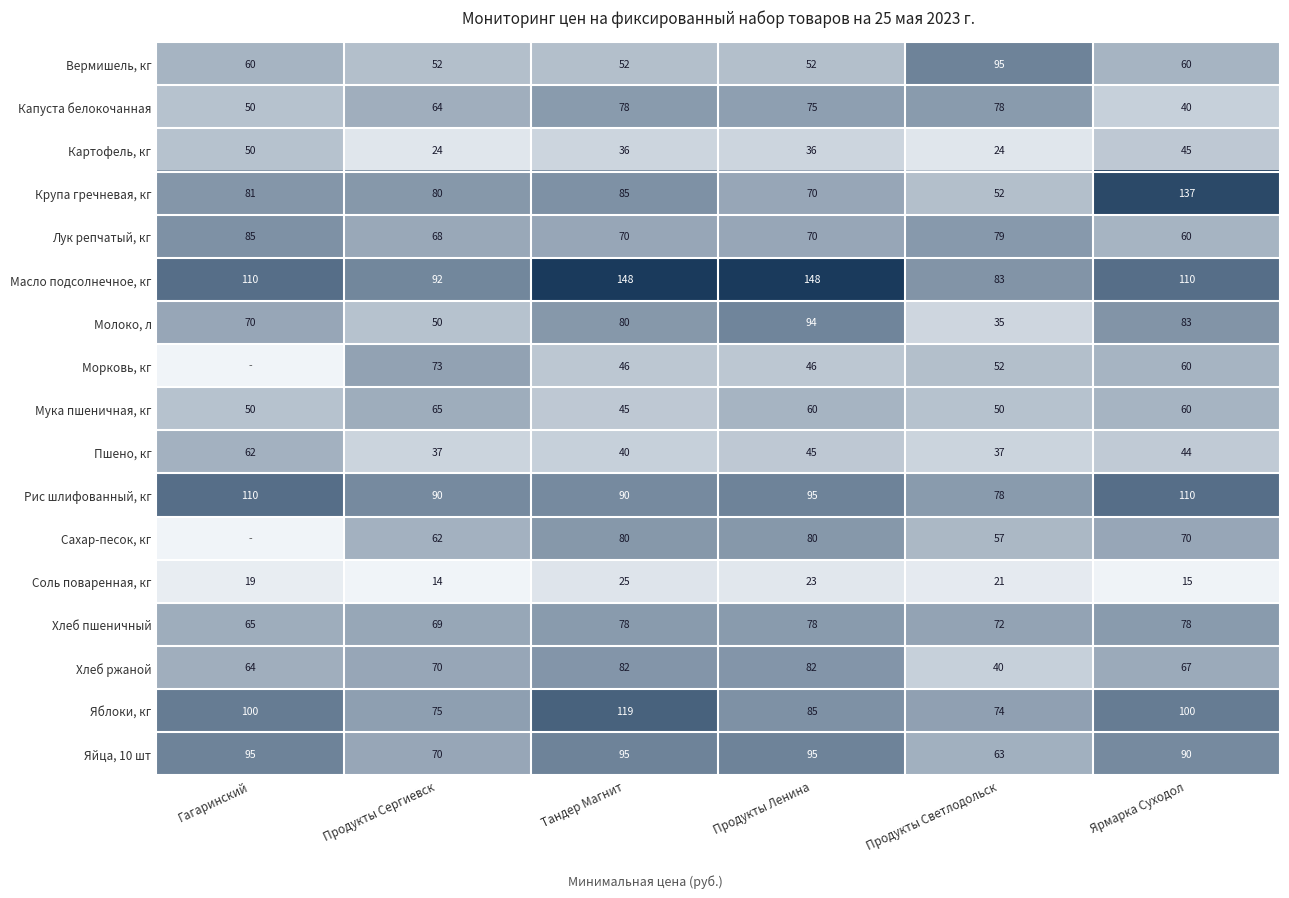

Count the number of categories in the chart.

6